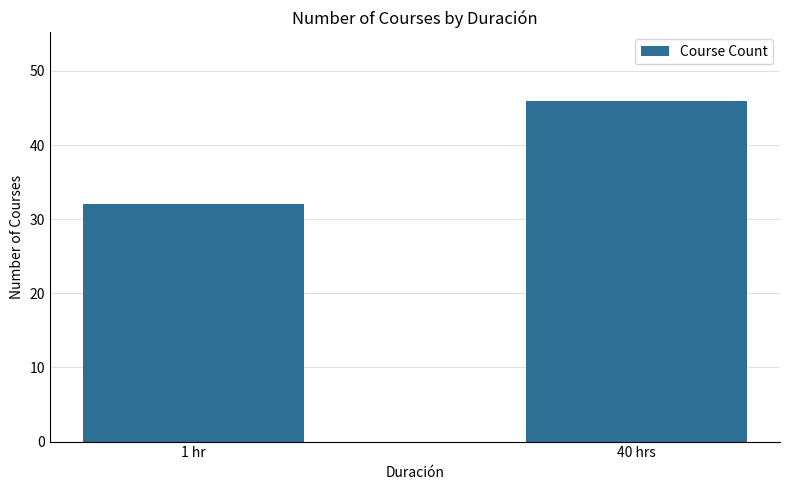

Rank the categories by value from highest to lowest.

40 hrs, 1 hr